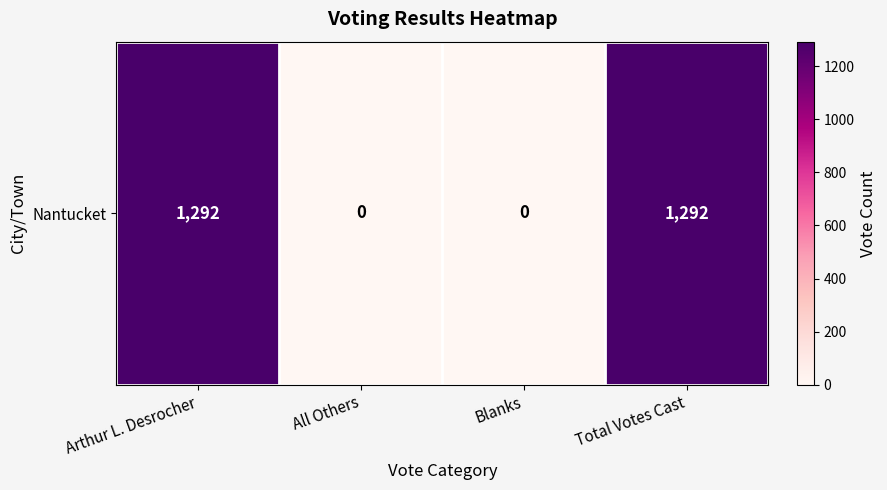

What is the sum of the values at Blanks and Total Votes Cast?

1292